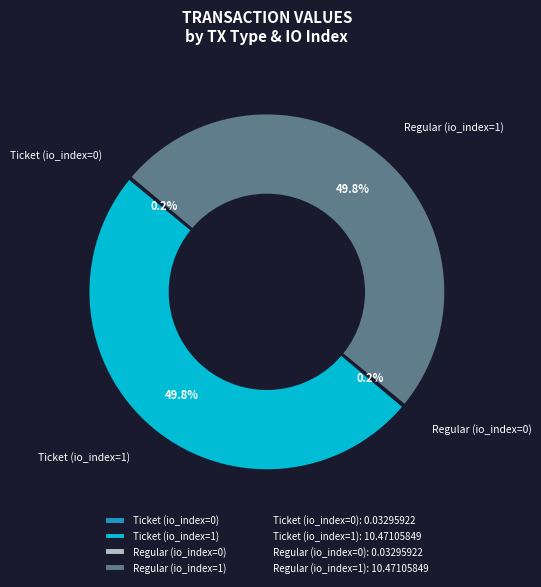

How much of the chart is everything except Regular (io_index=1)?

50.2%